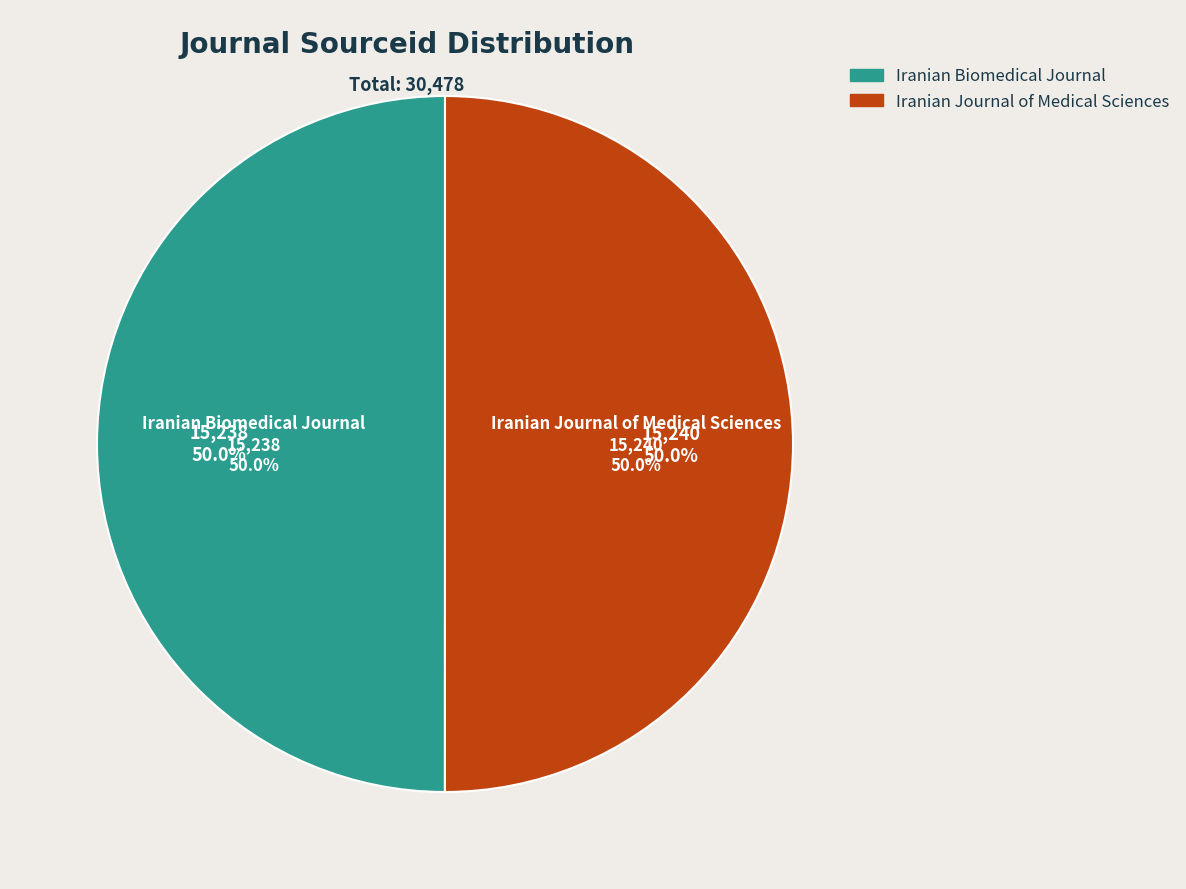

Which category accounts for the majority?

Iranian Journal of Medical Sciences